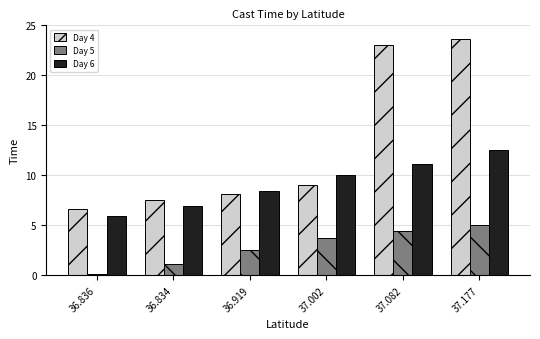

The Day 4 series shows 11.1 at 36.919. True or false?

False